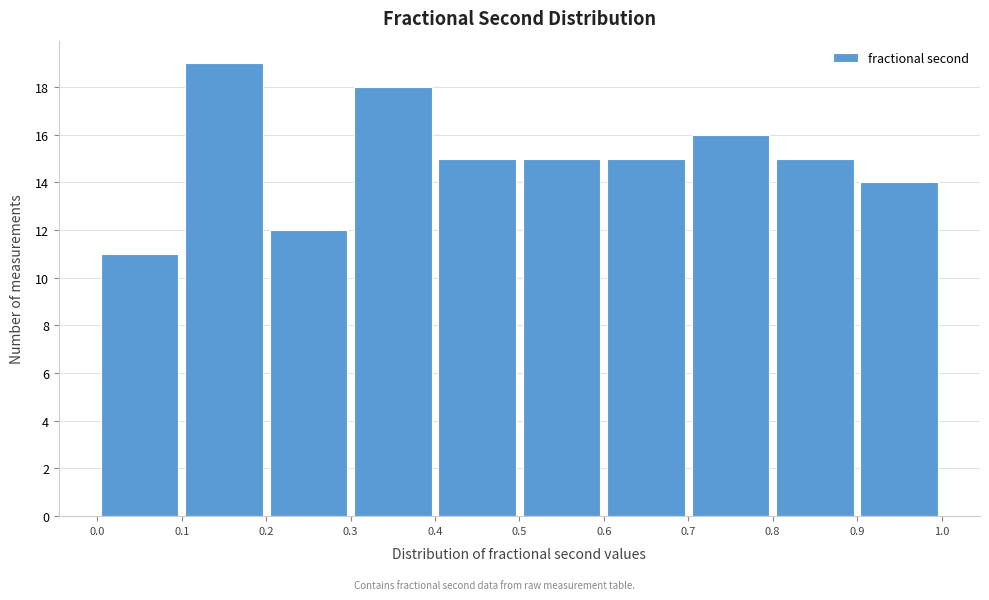

Reading left to right, list every bar in this chart as the range it spans on the x-axis followed by its height. The values are not printed on the chart, so give them approximately, as read against the axis.

0.0 to 0.1: 11
0.1 to 0.2: 19
0.2 to 0.3: 12
0.3 to 0.4: 18
0.4 to 0.5: 15
0.5 to 0.6: 15
0.6 to 0.7: 15
0.7 to 0.8: 16
0.8 to 0.9: 15
0.9 to 1.0: 14